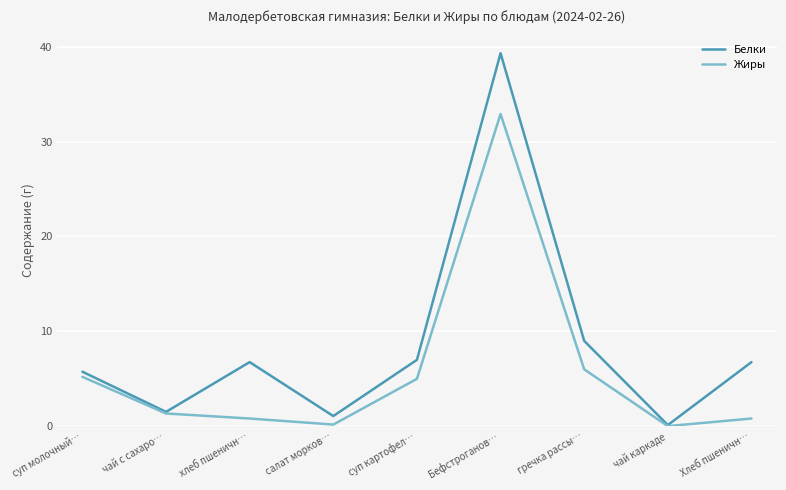

What is the sum of all Жиры values?

52.3